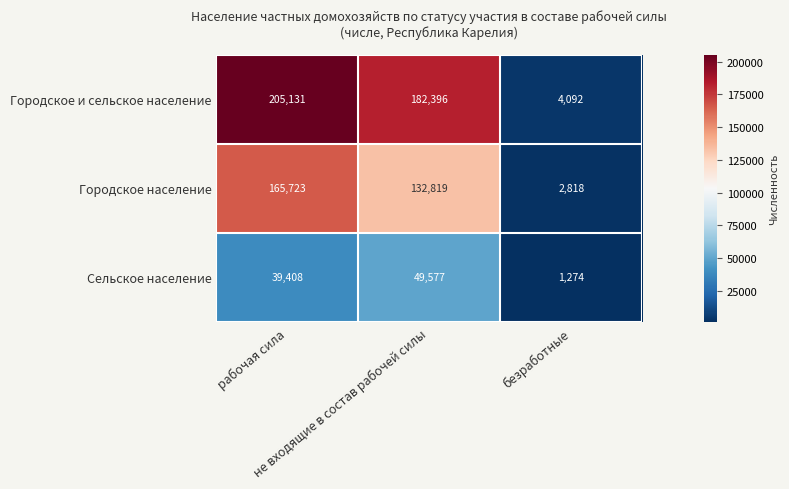

What is the spread (max minus min) of values at безработные?

2818